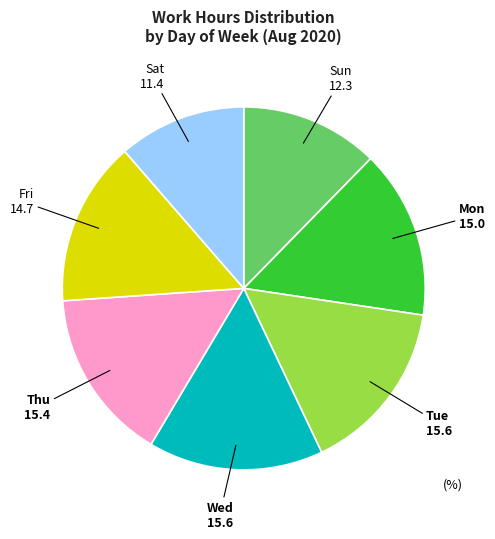

Is the sum of Fri and Mon greater than half?

No